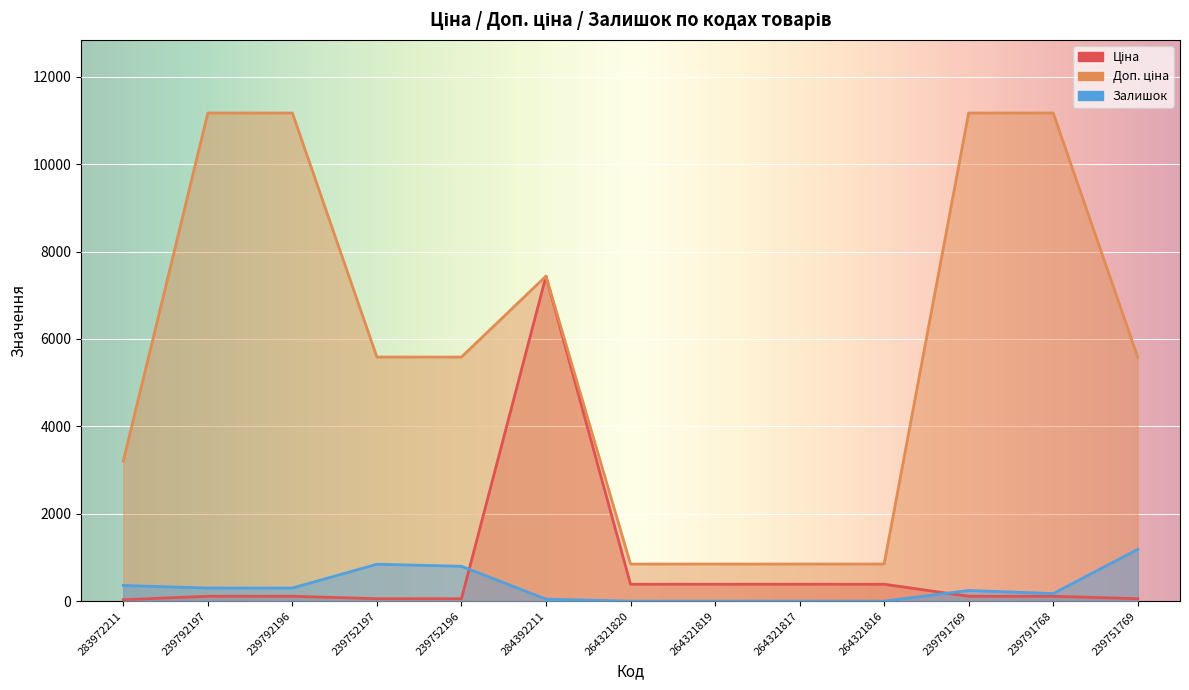

What is the label of the 13th point from the left?

239751769